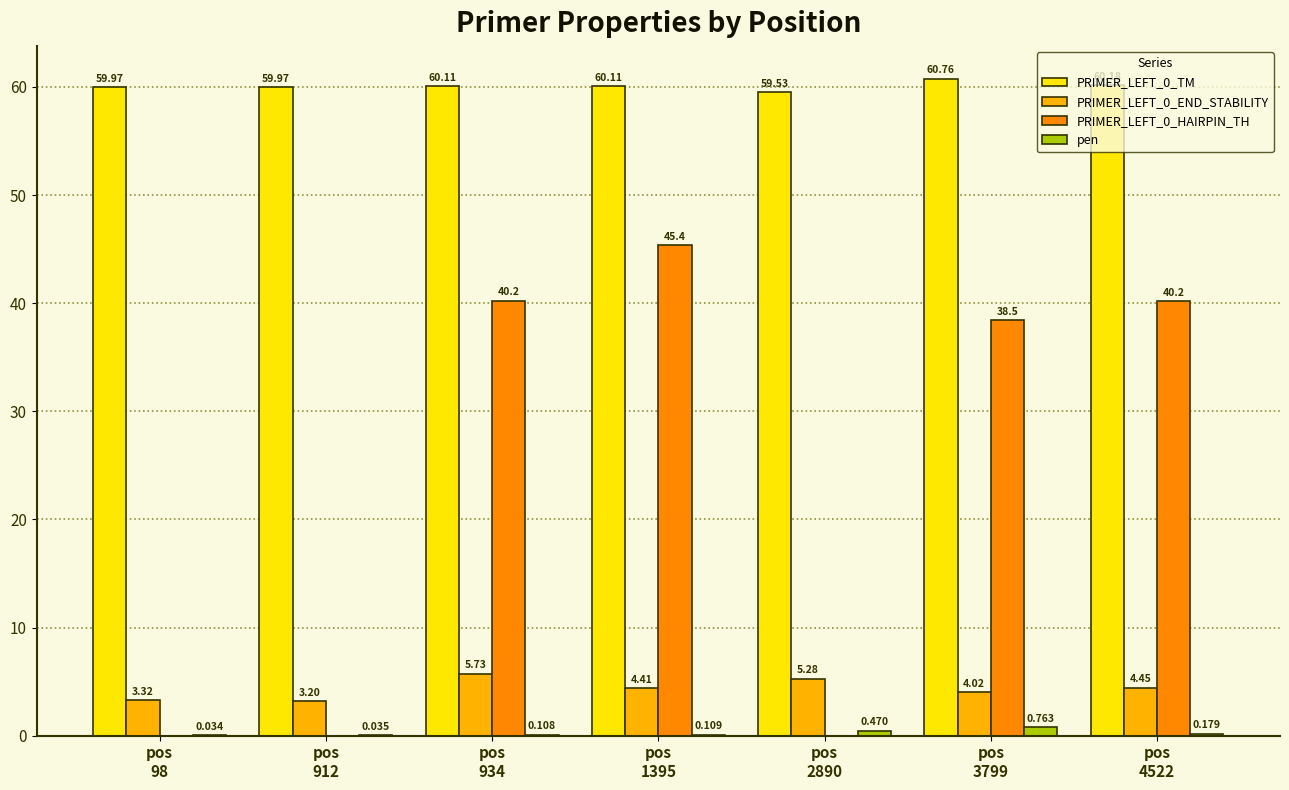

What is the average value of the pen series?

0.2